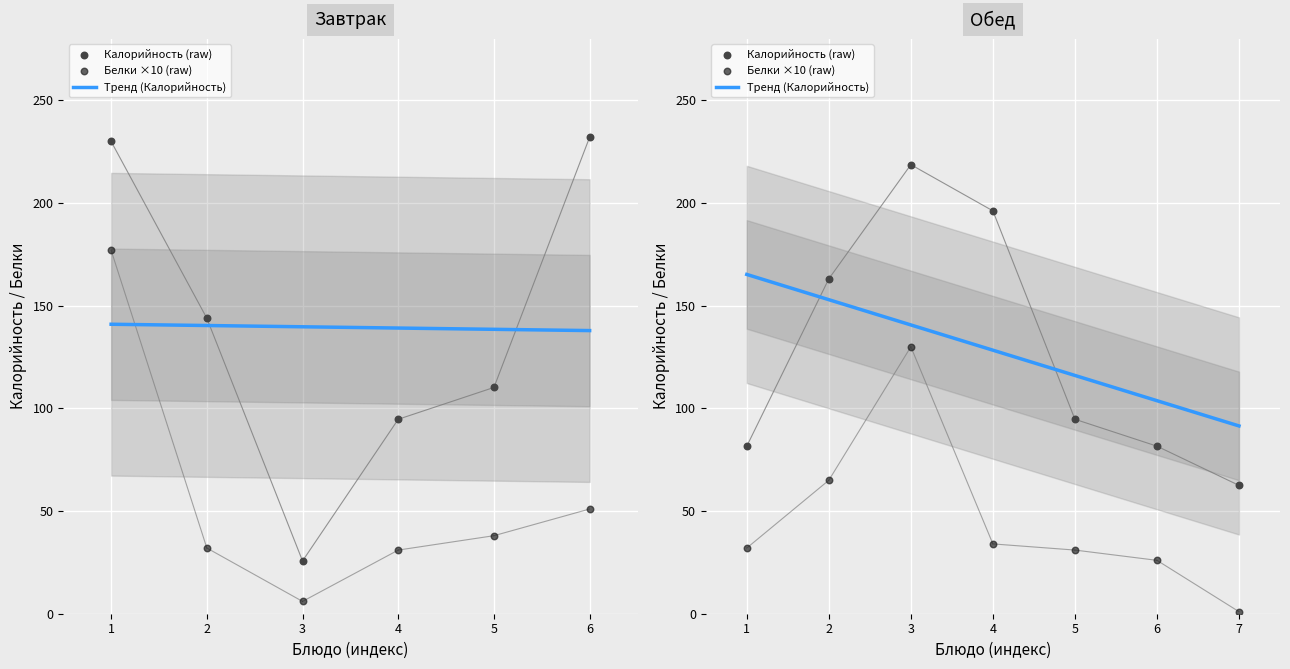

Which series reaches the maximum Y coordinate?

Калорийность